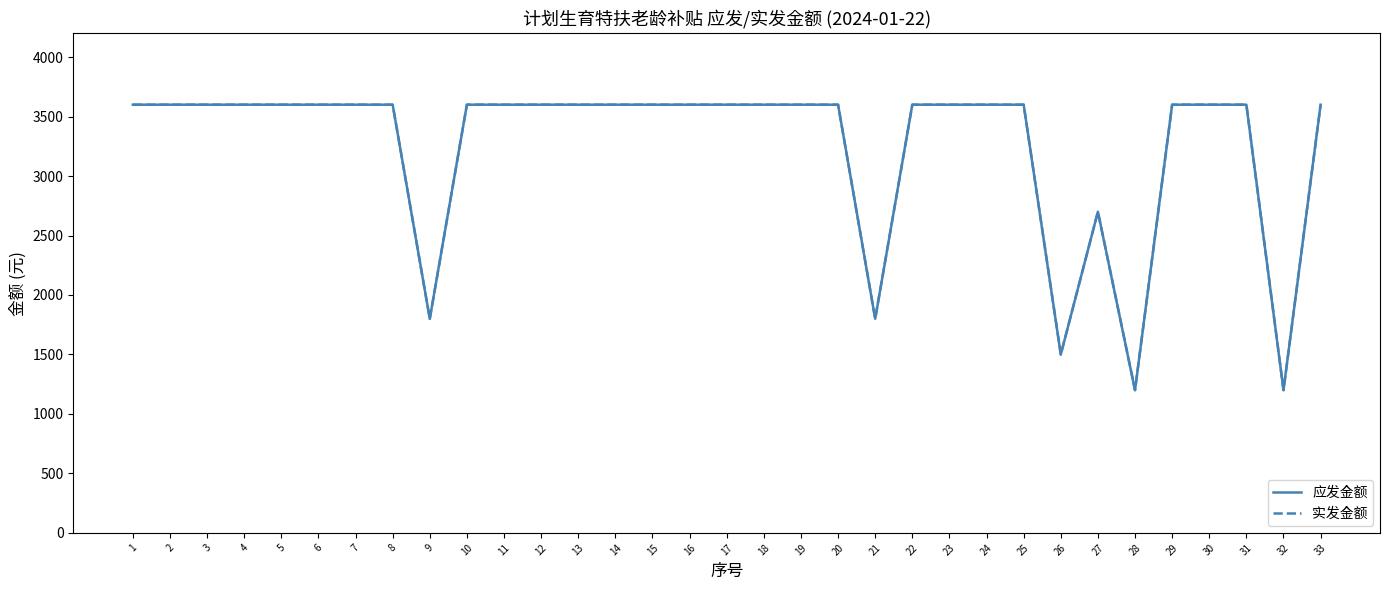

Between 5 and 8, which is larger?

5